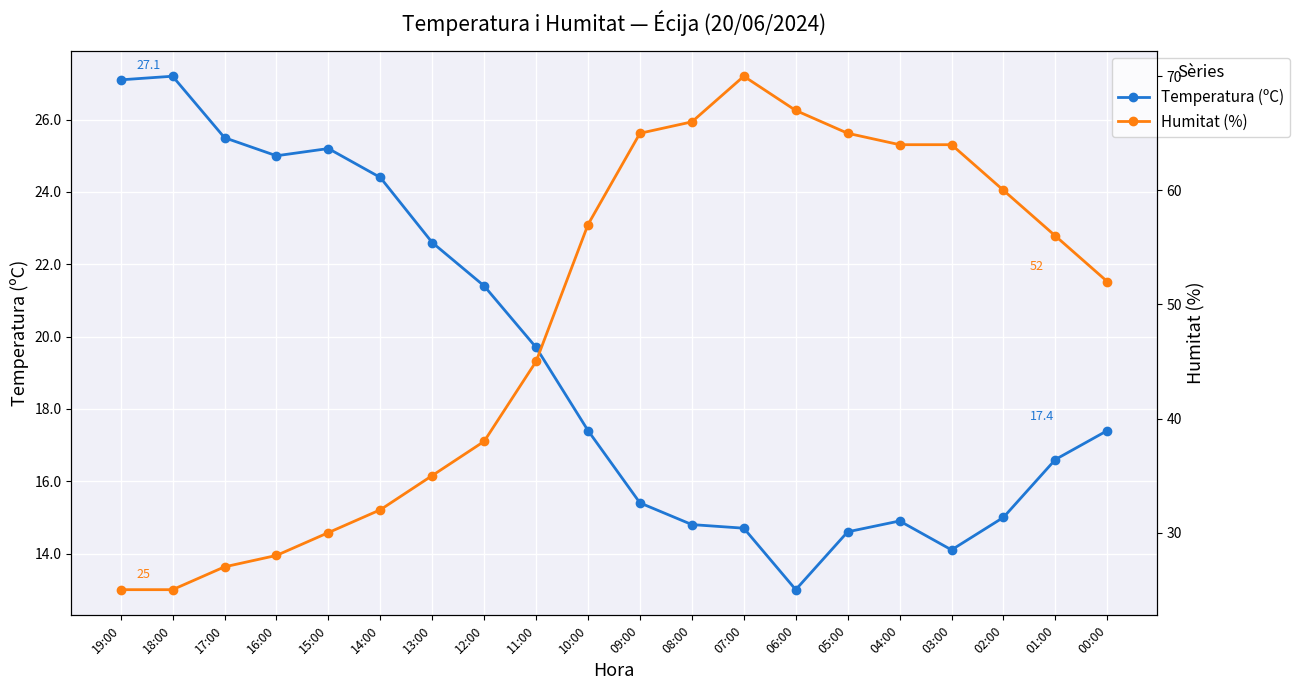

List the series in order of their peak value, highest first.

Humitat (%), Temperatura (ºC)